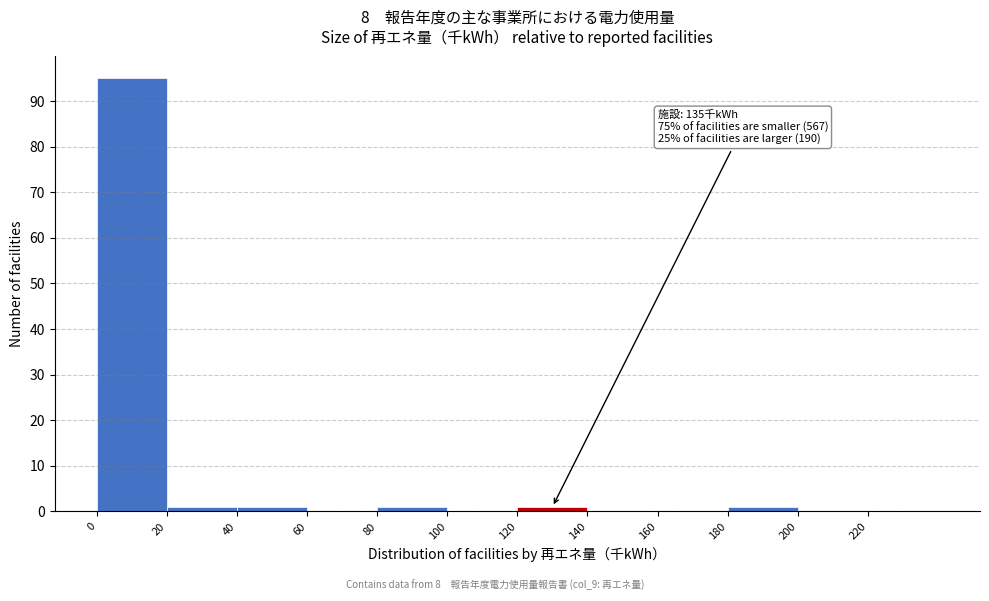

Which range on the x-axis has the tallest bar?

0 to 20